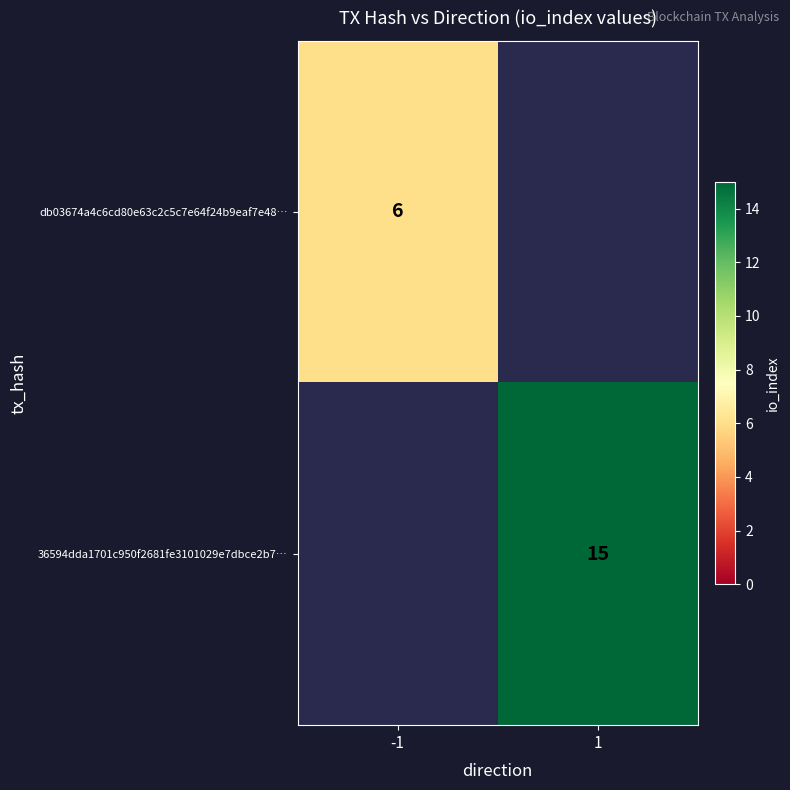

The value of 36594dda1701c950f2681fe3101029e7dbce2b7… at 1 is 15. True or false?

True